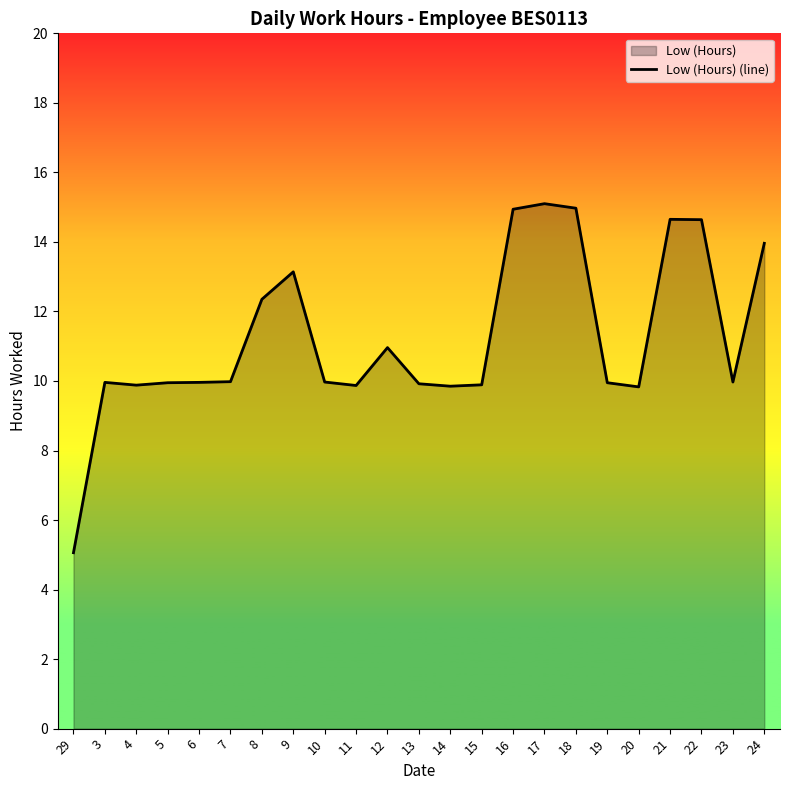

Rank the categories by value from highest to lowest.

17, 18, 16, 21, 22, 24, 9, 8, 12, 7, 10, 23, 3, 6, 5, 19, 13, 15, 4, 11, 14, 20, 29